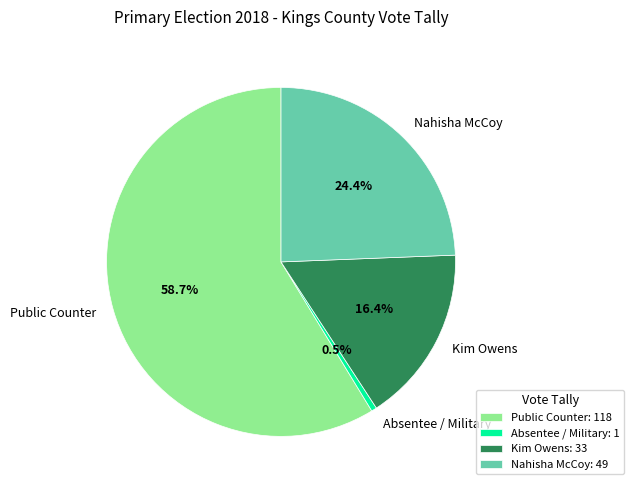

What is the majority slice?

Public Counter